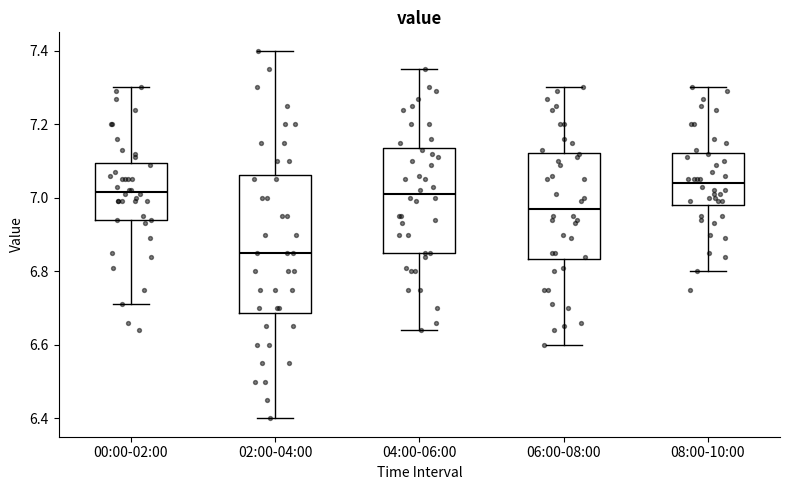

Where does the lower whisker of the box for 06:00-08:00 end on the y-axis? The values are not printed on the chart, so give them approximately, as read against the axis.

6.60